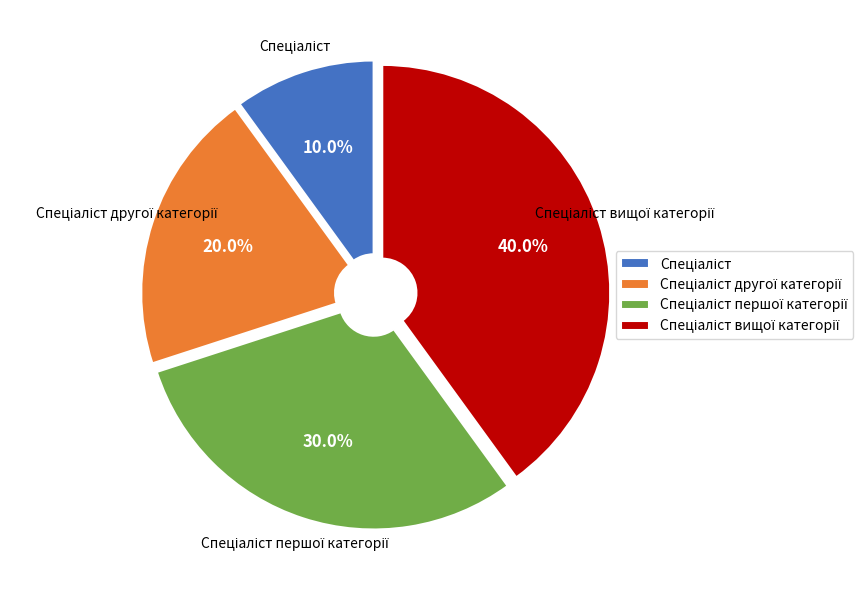

Does any single category account for the majority?

No